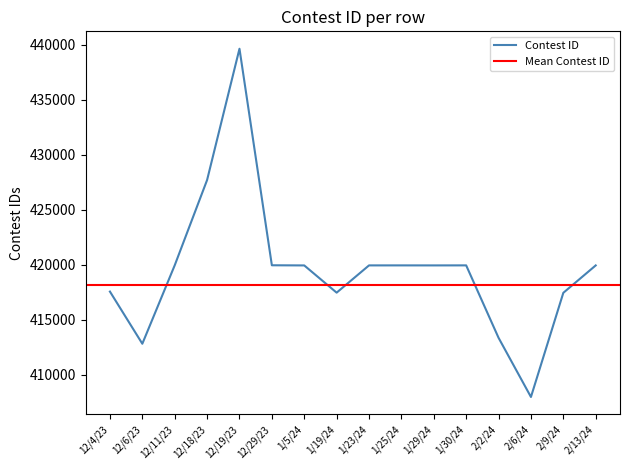

List the labels in order of value, largest first.

12/19/23, 12/18/23, 12/29/23, 12/11/23, 1/30/24, 1/25/24, 1/23/24, 1/29/24, 2/13/24, 1/5/24, 12/4/23, 1/19/24, 2/9/24, 2/2/24, 12/6/23, 2/6/24